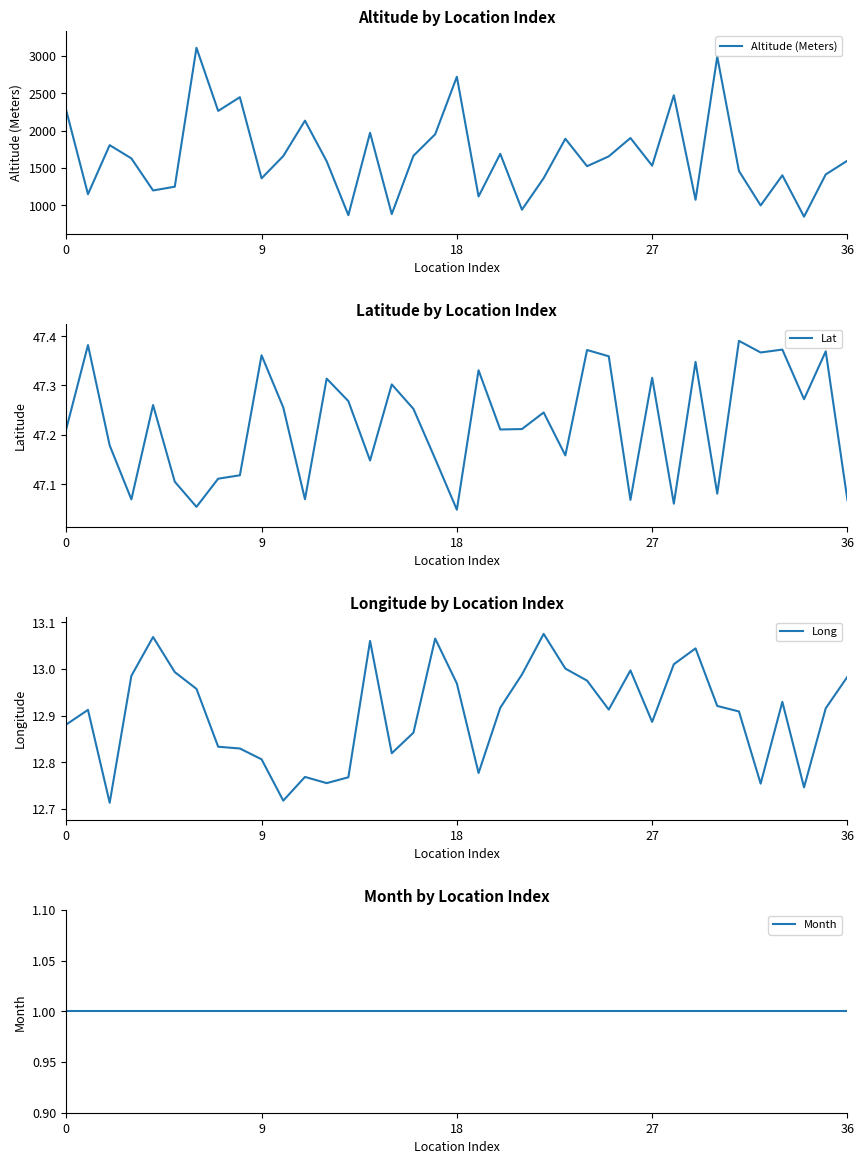

How many lines are shown in the chart?

4